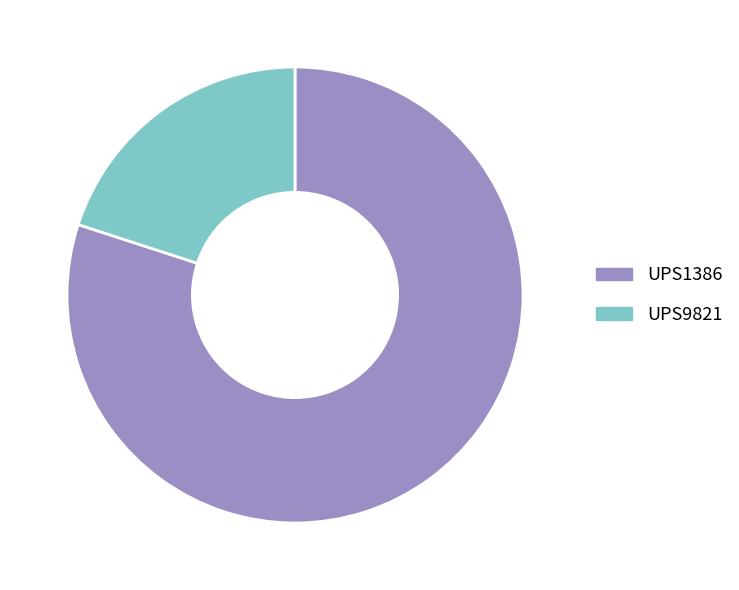

Does UPS9821 represent more than half of the total?

No